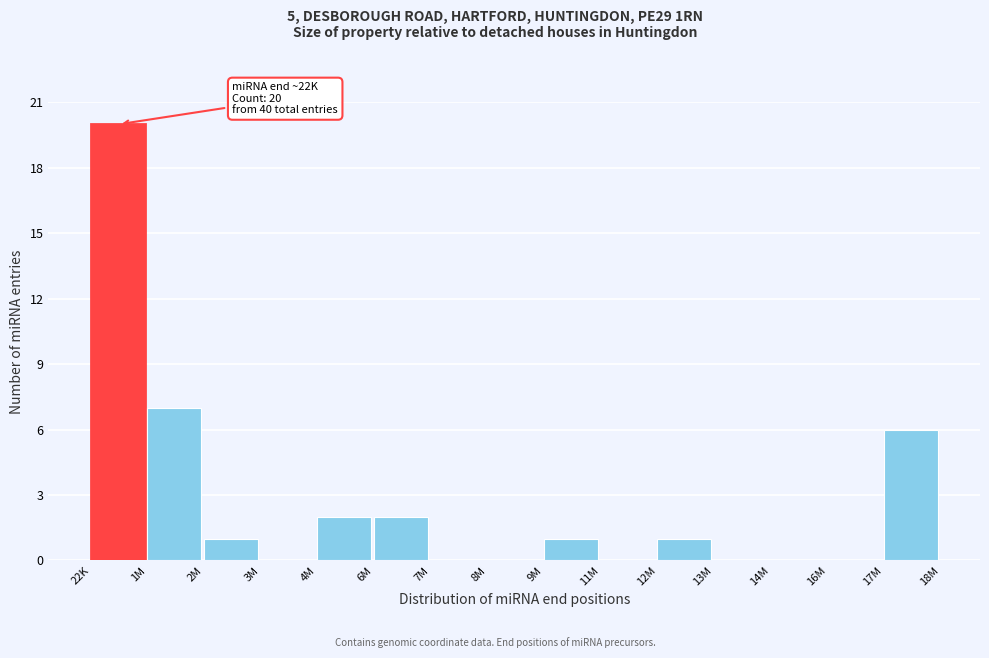

Reading left to right, what are all the values shown in this chart?

22K=20	1M=7	2M=1	3M=0	4M=2	6M=2	7M=0	8M=0	9M=1	11M=0	12M=1	13M=0	14M=0	16M=0	17M=6